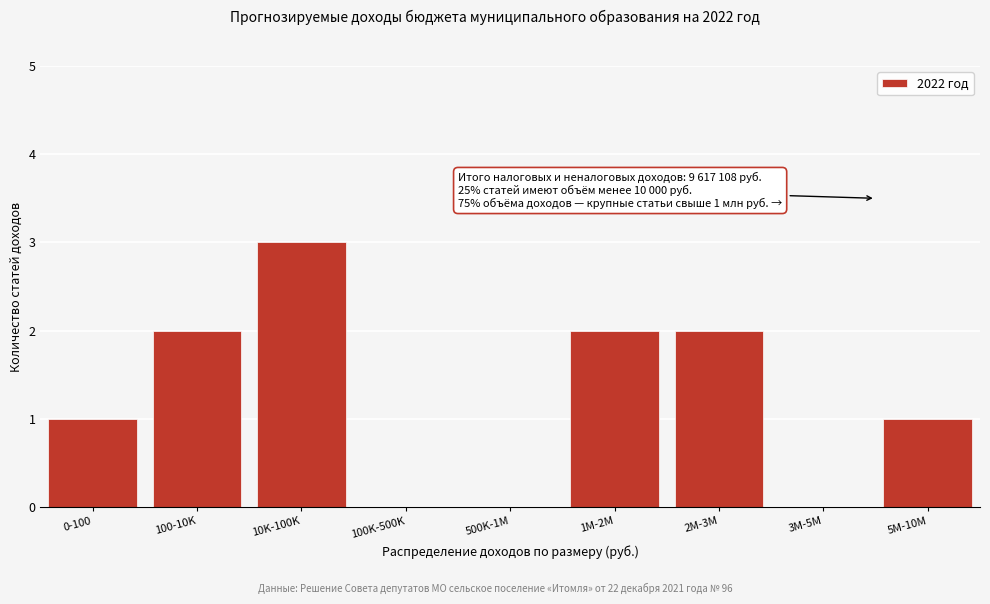

Reading left to right, list all the values displayed in this chart.

0-100=1	100-10K=2	10K-100K=3	100K-500K=0	500K-1M=0	1M-2M=2	2M-3M=2	3M-5M=0	5M-10M=1